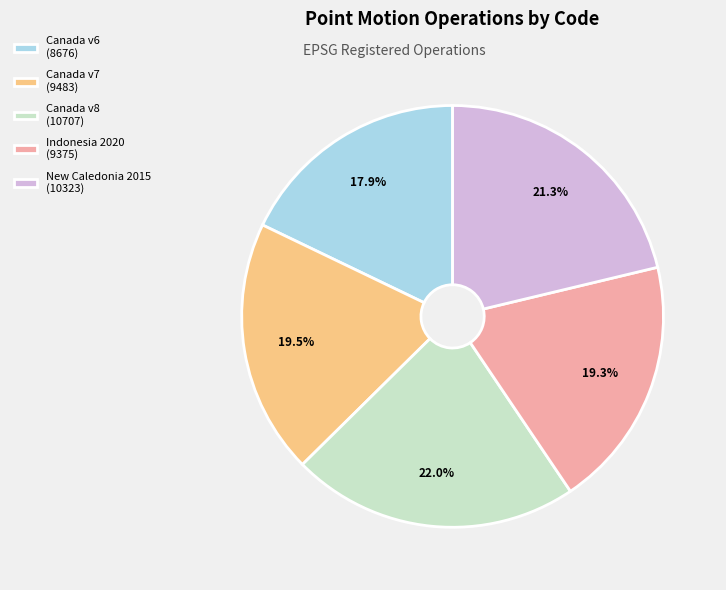

How many slices are in this pie chart?

5